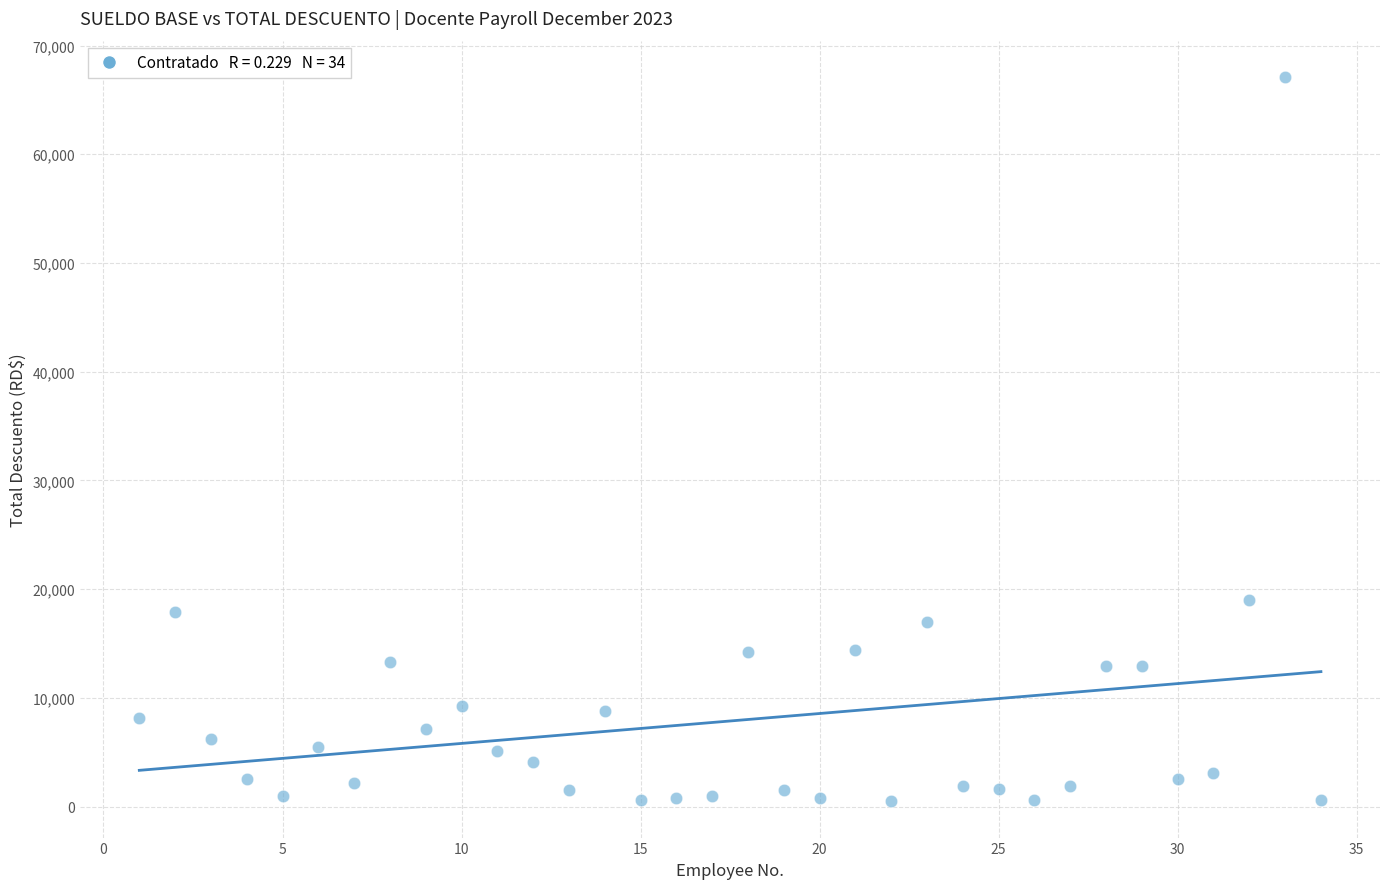

What is the range of Y values (max minus min)?

66634.3